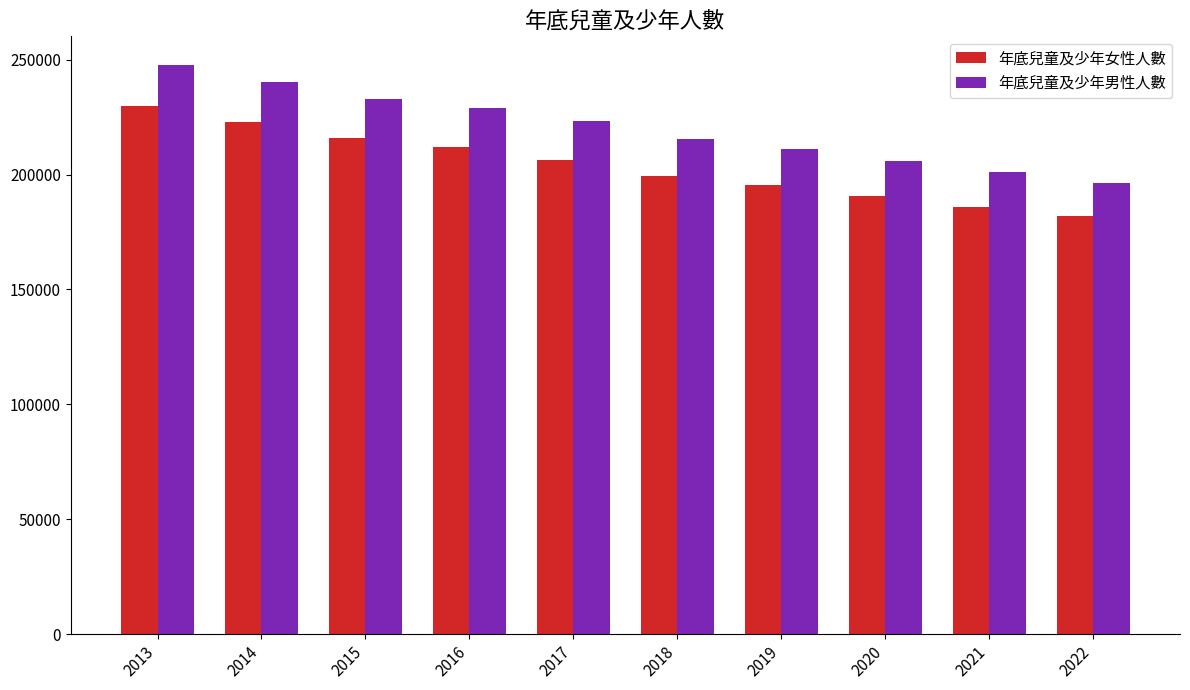

The 年底兒童及少年女性人數 series shows 301921 at 2020. True or false?

False